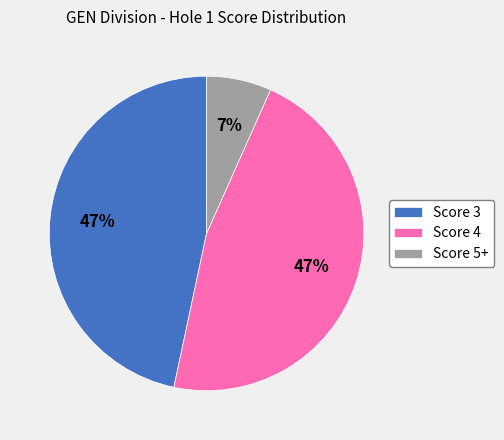

Does Score 4 account for over 50% of the chart?

No